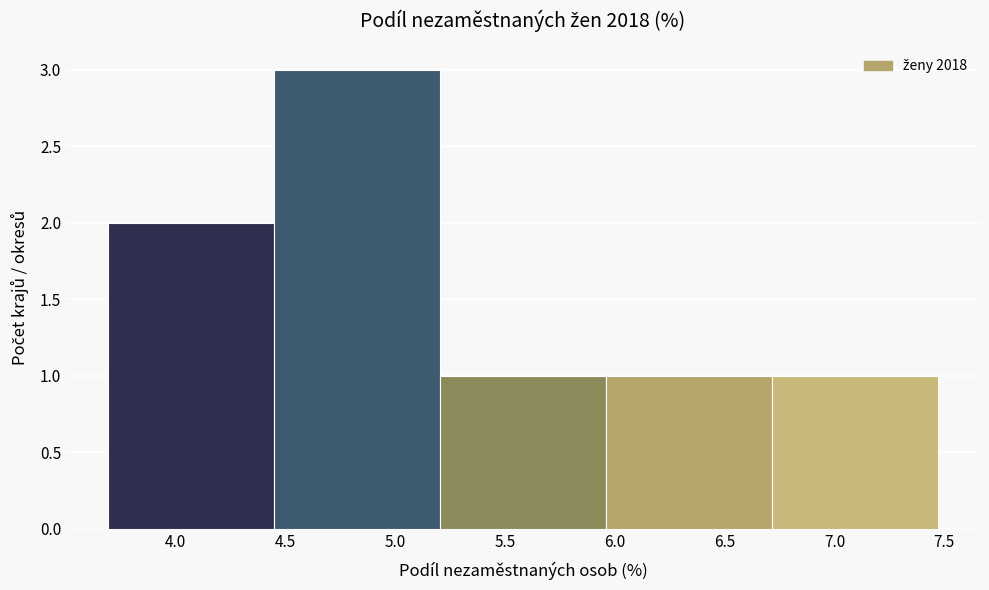

Reading left to right, transcribe this chart: for each bar, give the range it covers on the x-axis and its height. Neither the bar edges nor the heights are printed on the chart, so give them approximately, as read against the axes.

3.70 to 4.45: 2
4.45 to 5.20: 3
5.20 to 5.95: 1
5.95 to 6.70: 1
6.70 to 7.45: 1